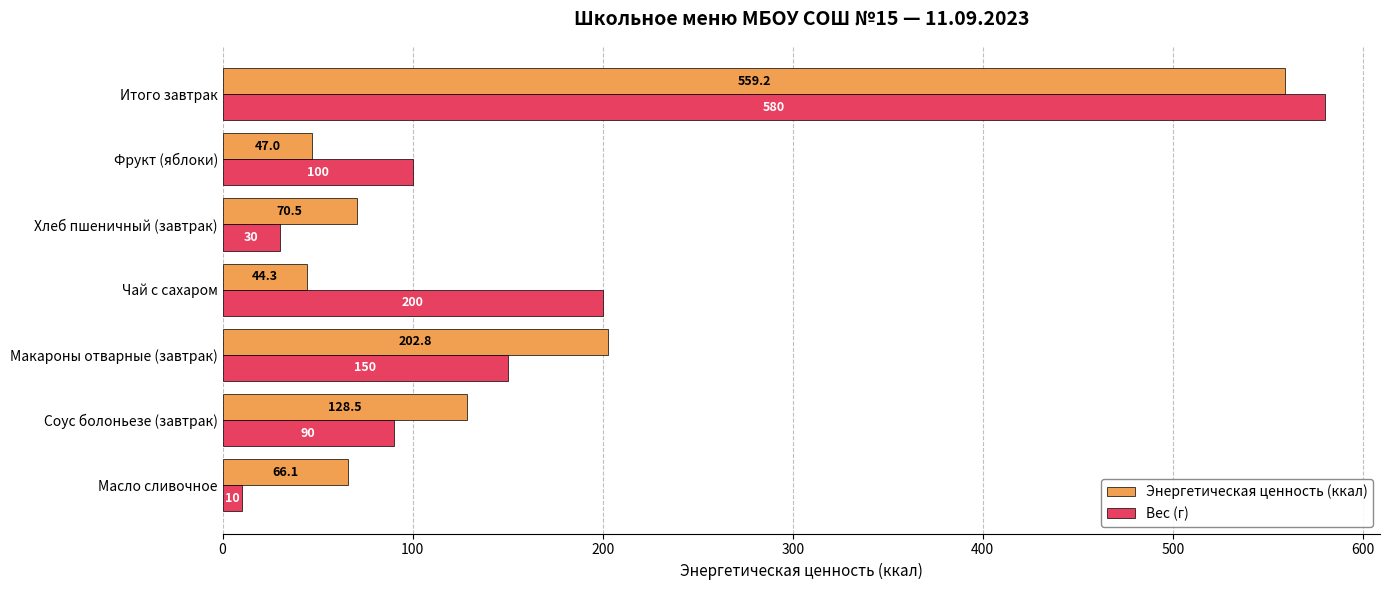

Where is Энергетическая ценность (ккал) nearest to the value 301?

Макароны отварные (завтрак)